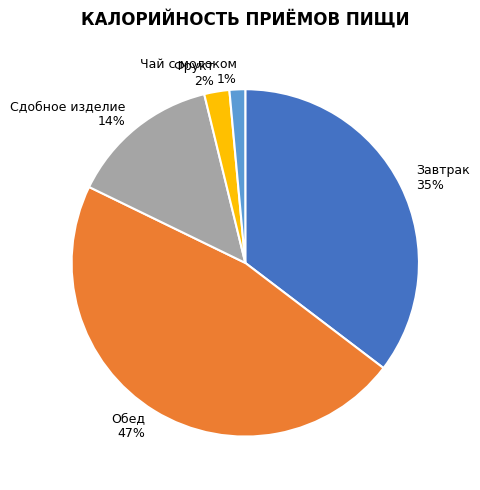

To the nearest percent, what percentage of the pie is Завтрак?

35%